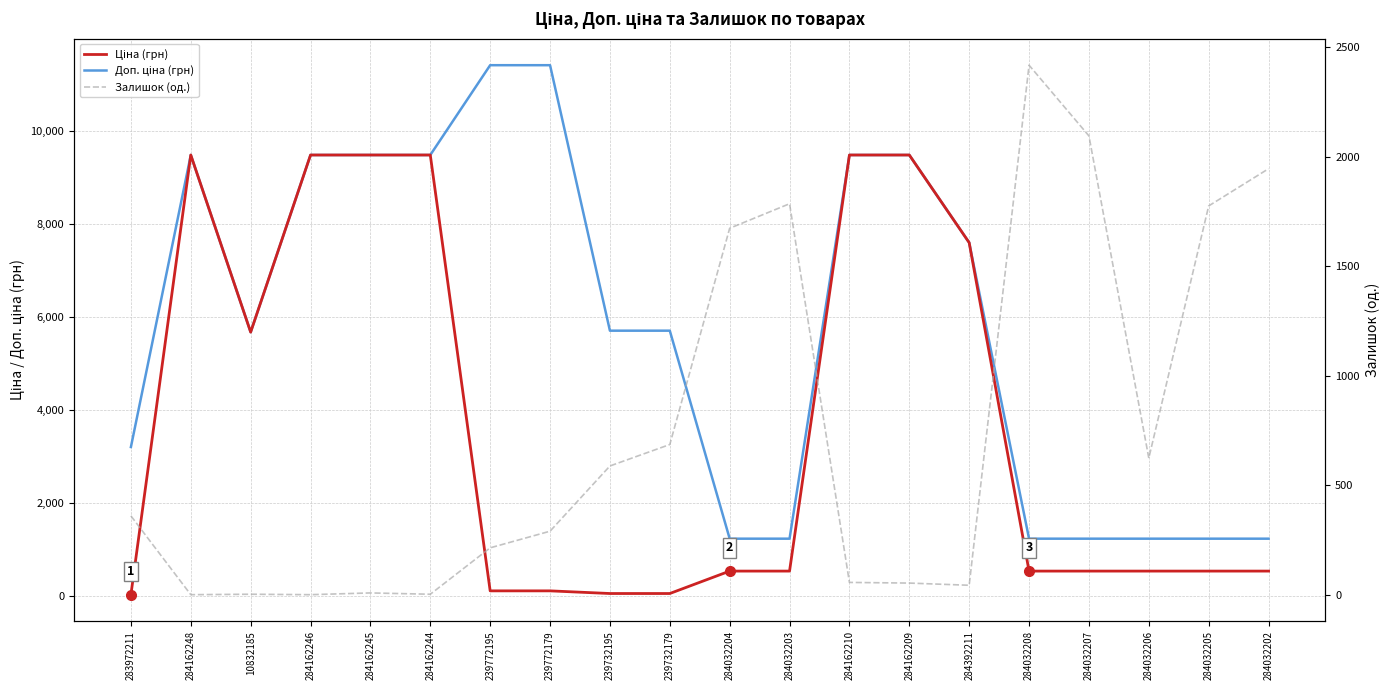

Does the chart display data point markers on the line(s)?

No